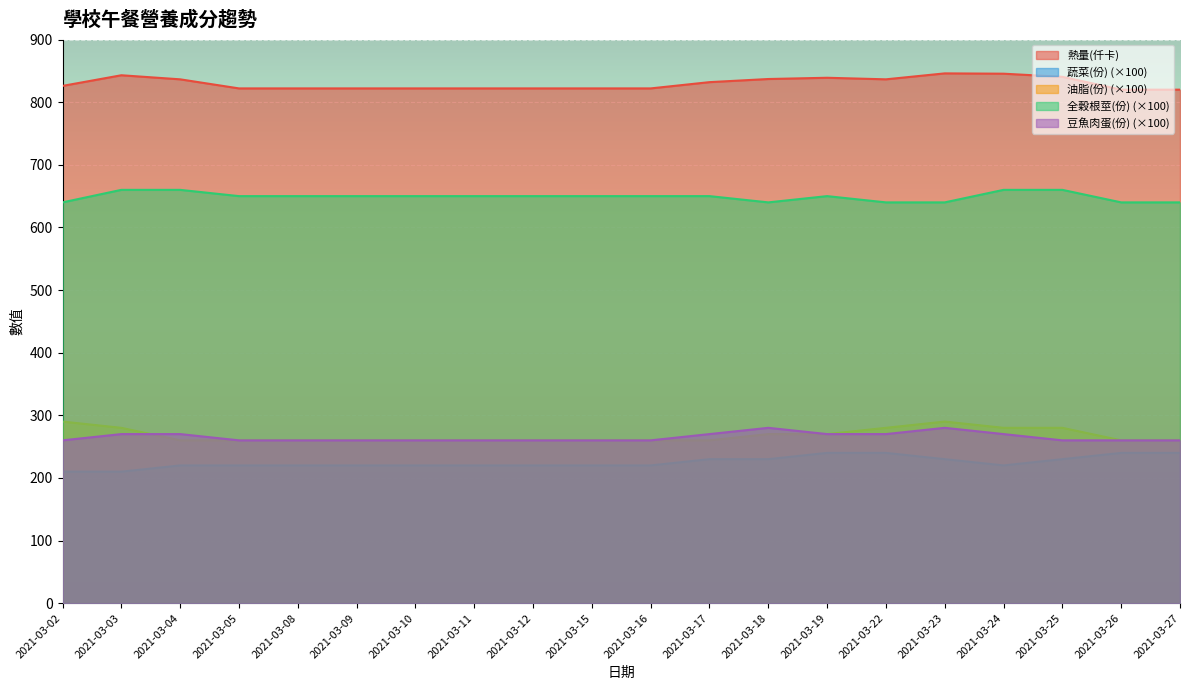

Which series has the widest spread of values?

蔬菜(份)